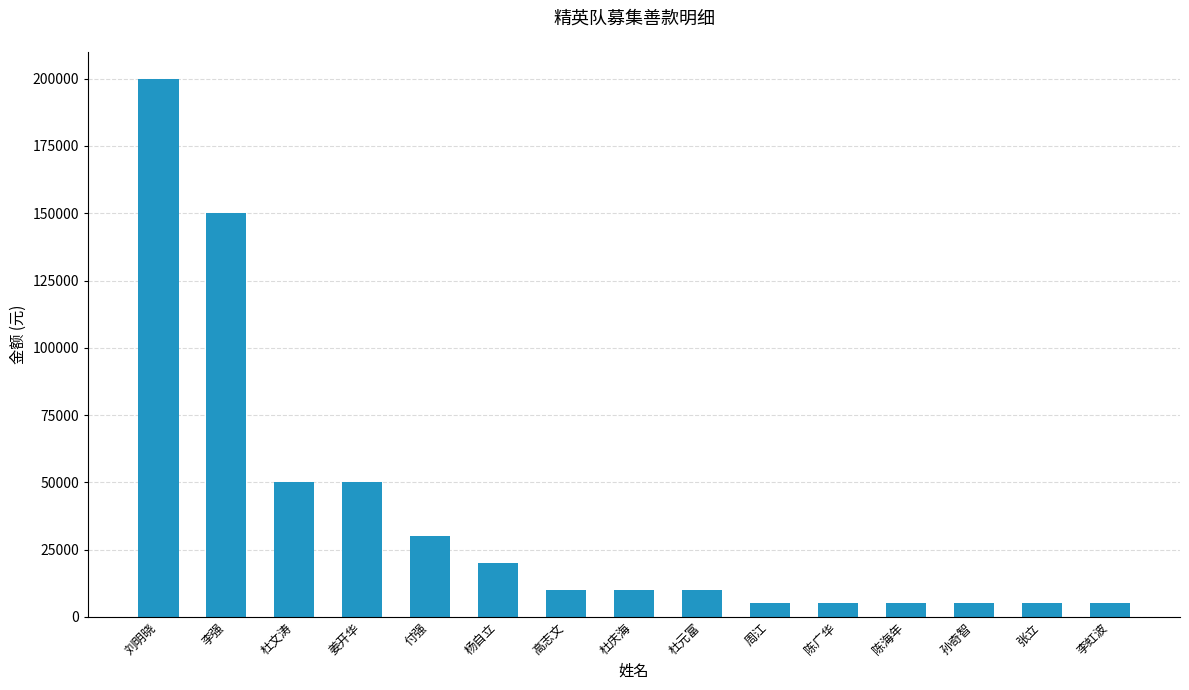

How many values are below 10000?

6